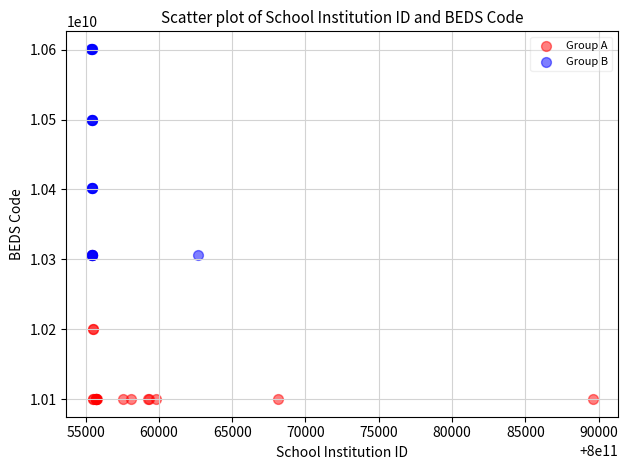

Which series reaches the maximum Y coordinate?

Group B